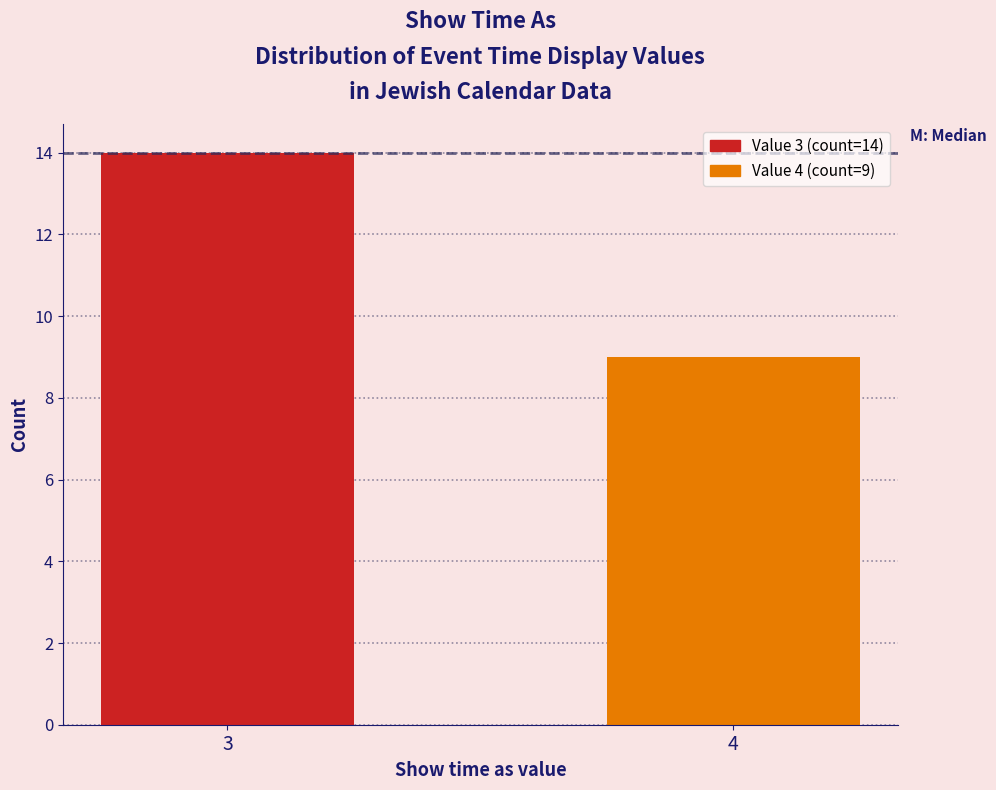

Reading left to right, extract all data points from this chart.

14	9